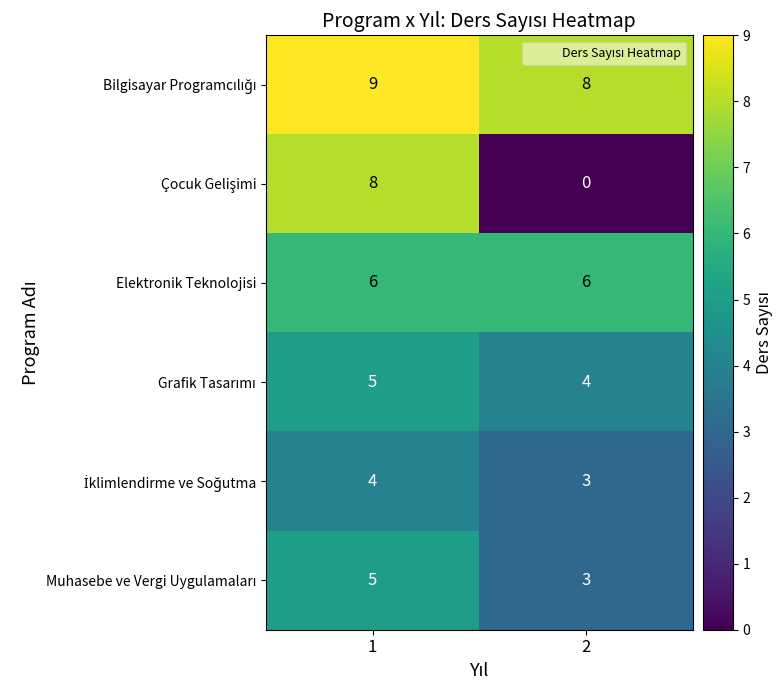

What is the total value across all series at 1?

37